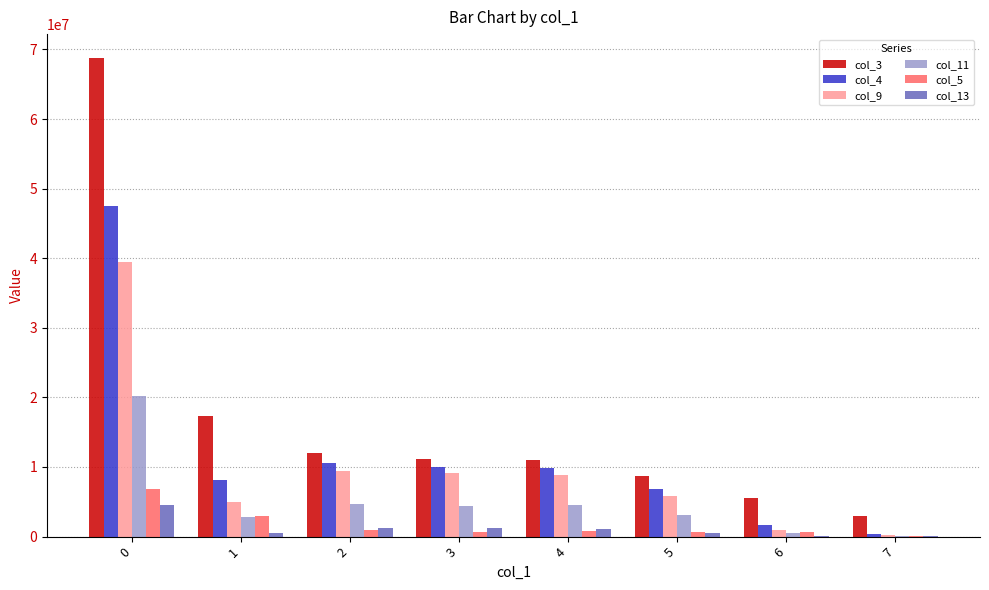

Is the value of col_3 at 6 greater than the value of col_11 at 6?

Yes